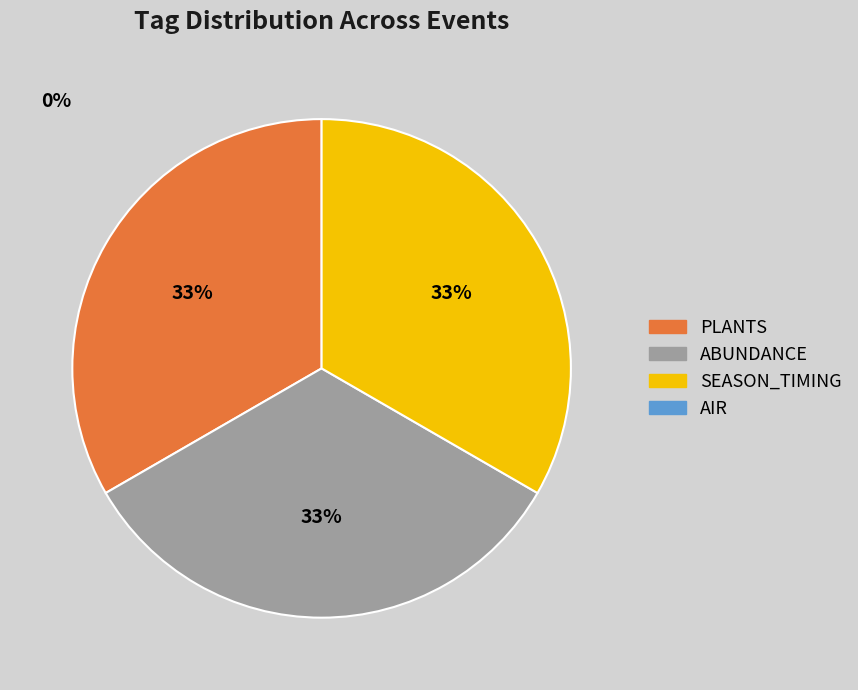

Does any single category account for the majority?

No